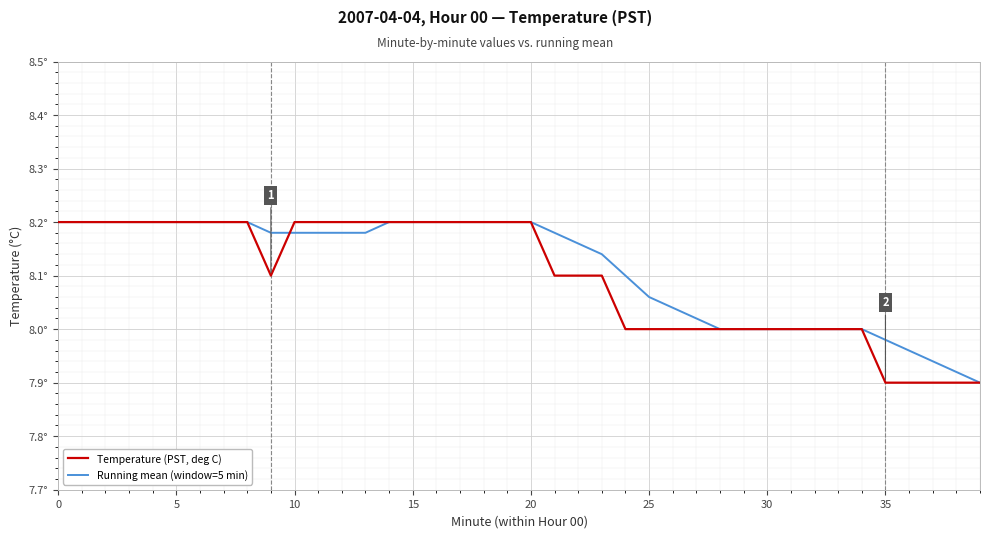

Does the chart have visible grid lines?

Yes